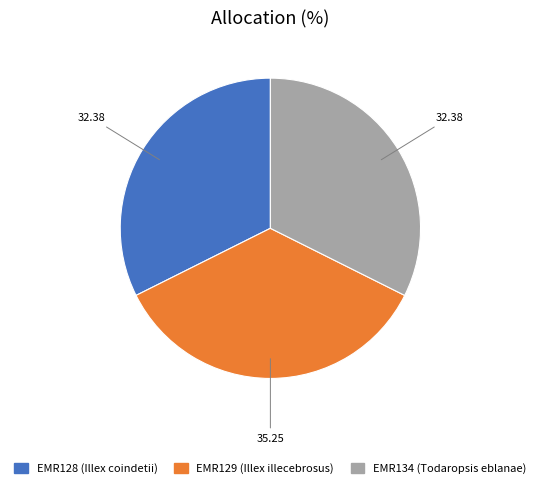

Is the sum of EMR128 and EMR129 greater than half?

Yes